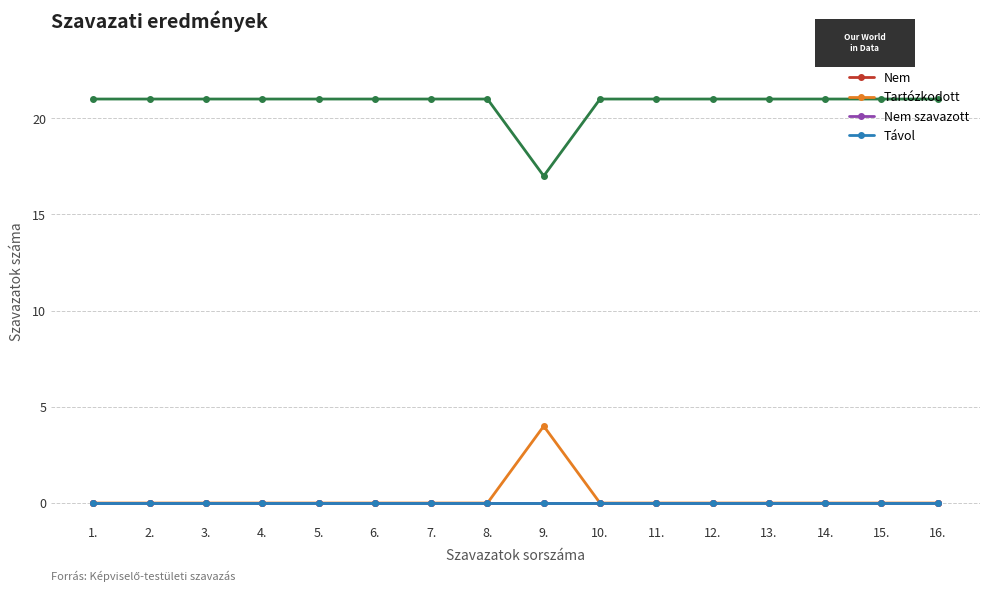

Count the Igen values in the range 21 to 22.

15